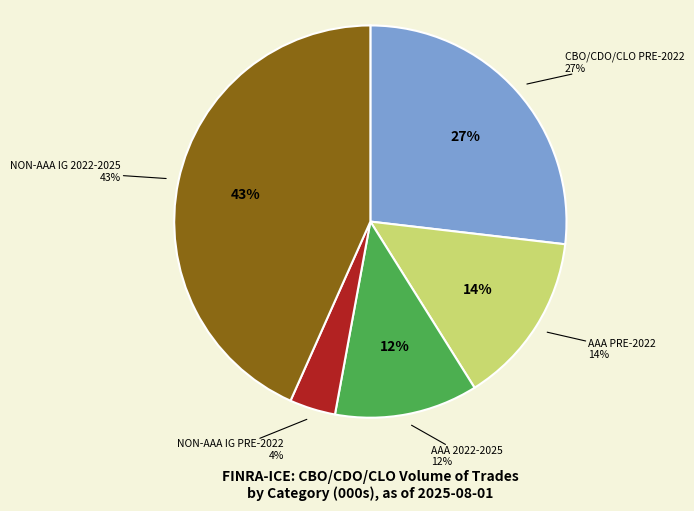

What percentage is the NON-AAA IG PRE-2022 slice, to the nearest percent?

4%